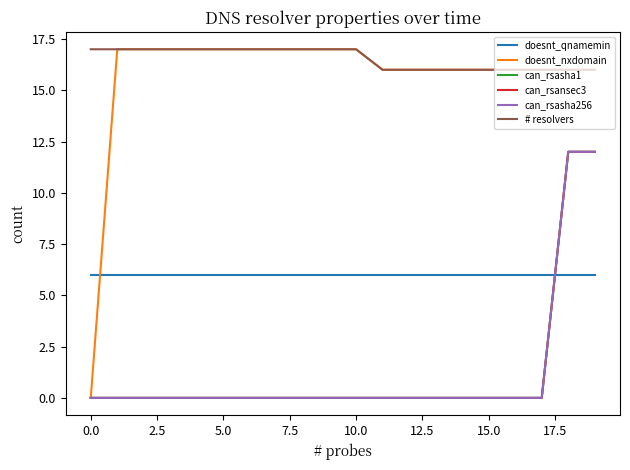

Does the chart display data point markers on the line(s)?

No